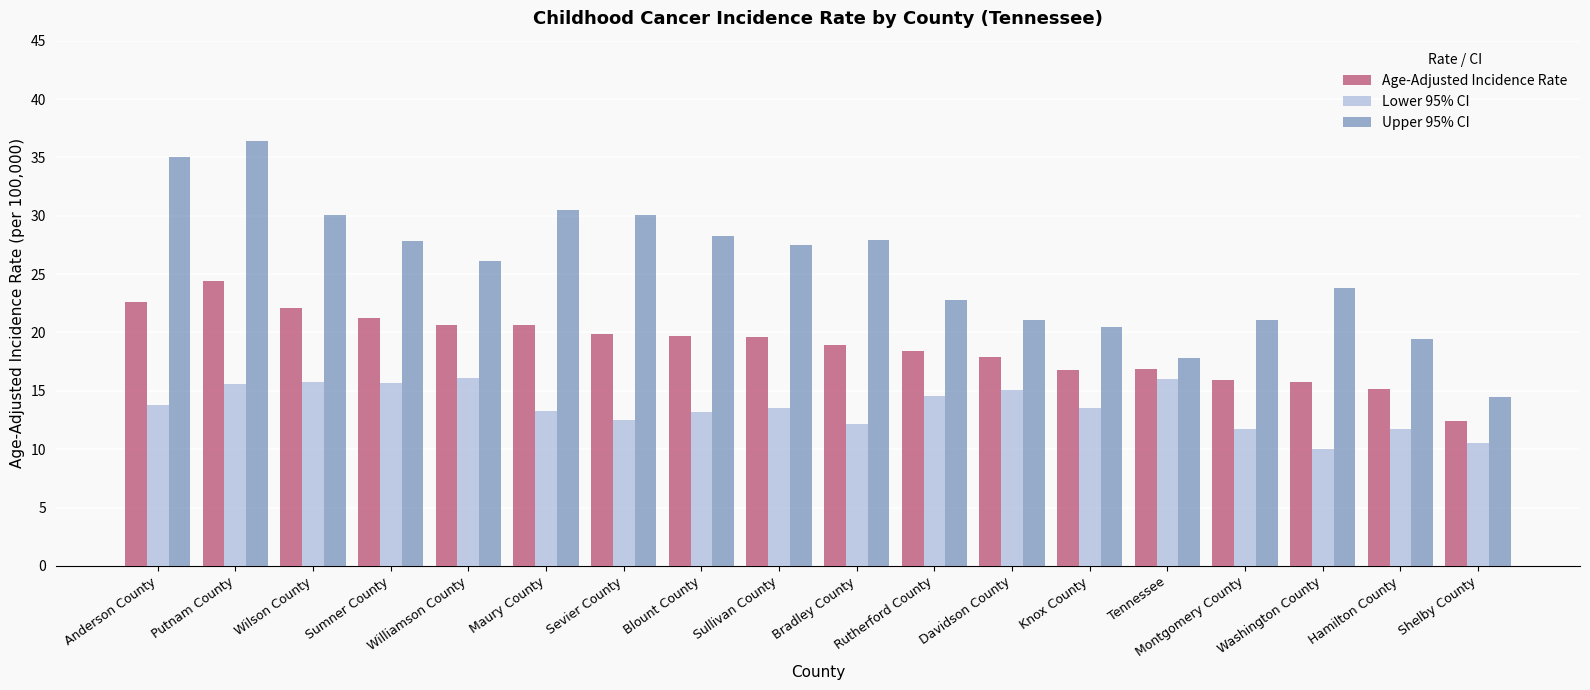

Is it true that Upper 95% CI equals 38.9 at Williamson County?

False